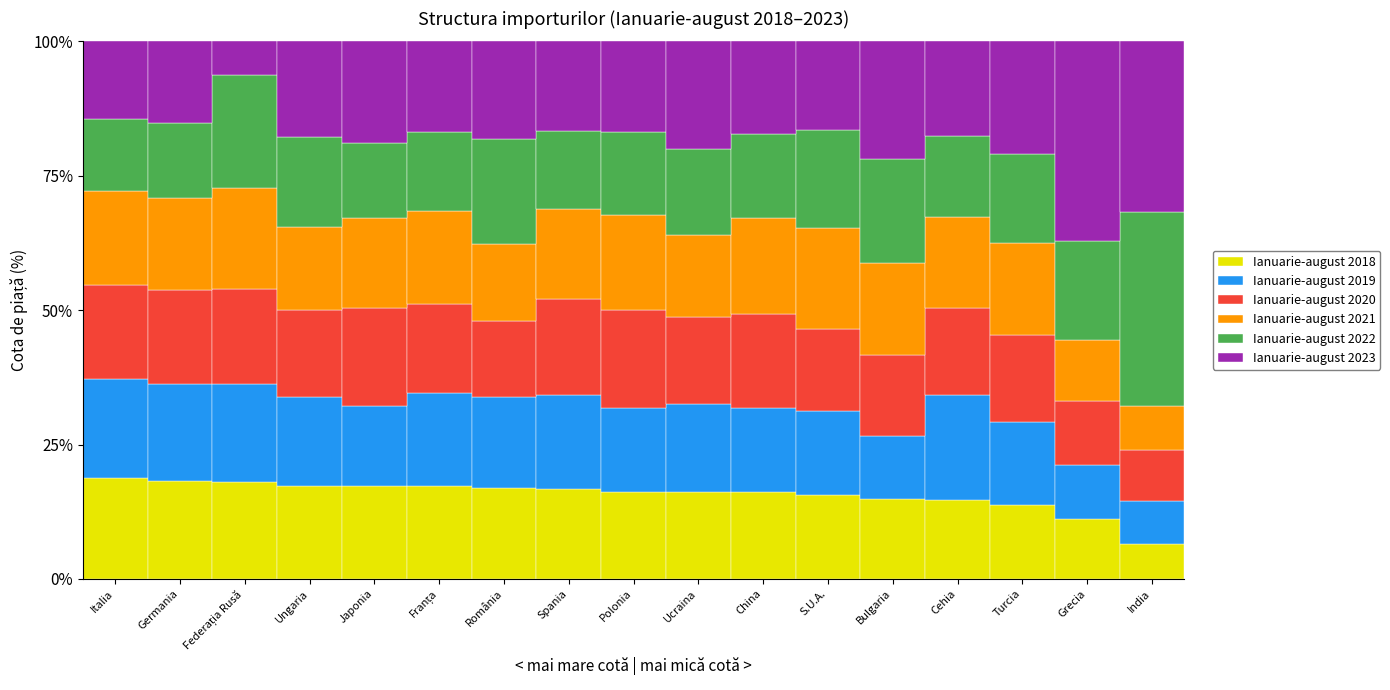

What is the total value across all series at India?

100.0